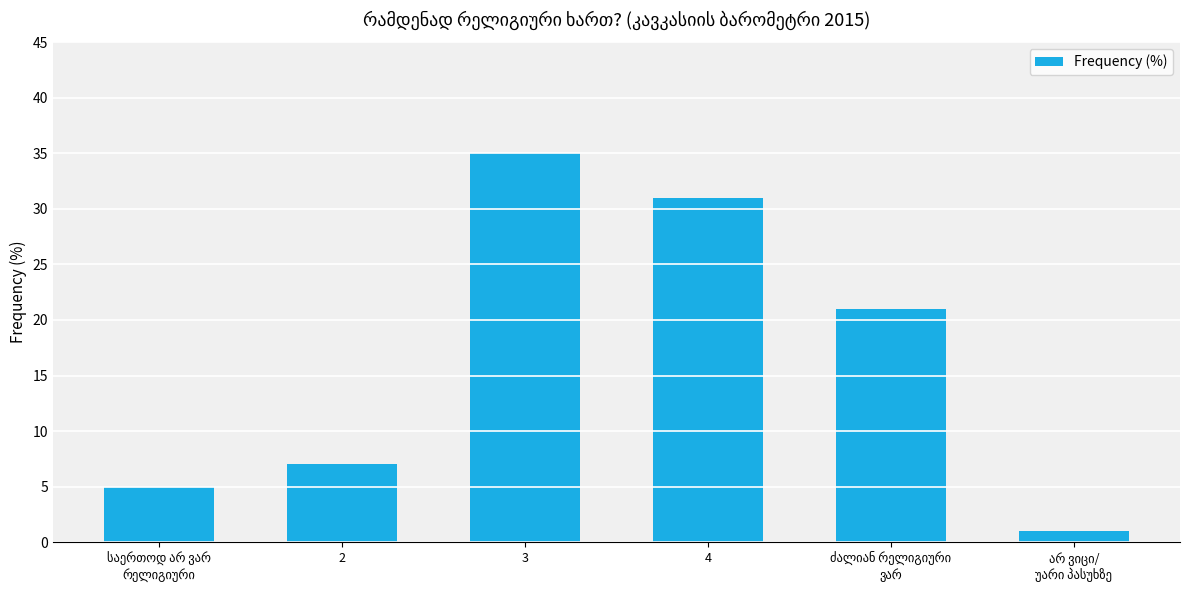

What is the sum of all values?

100